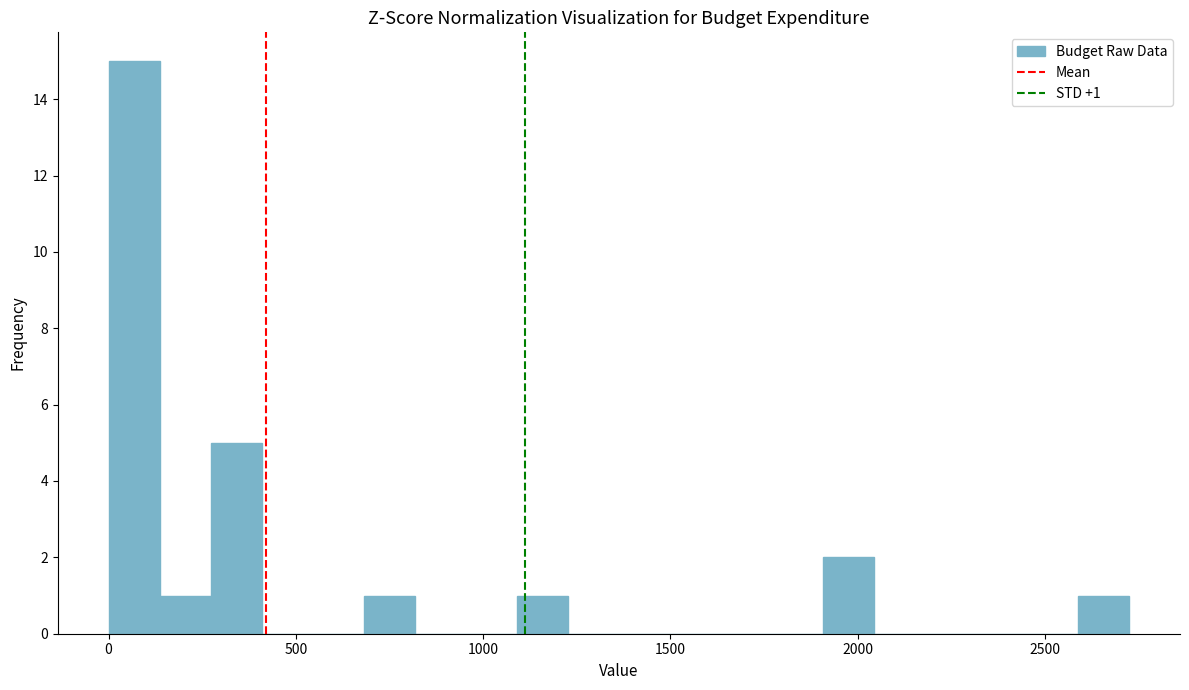

Around what value on the x-axis is the tallest bar? Give the approximate position of its centre, as read against the axis.

50